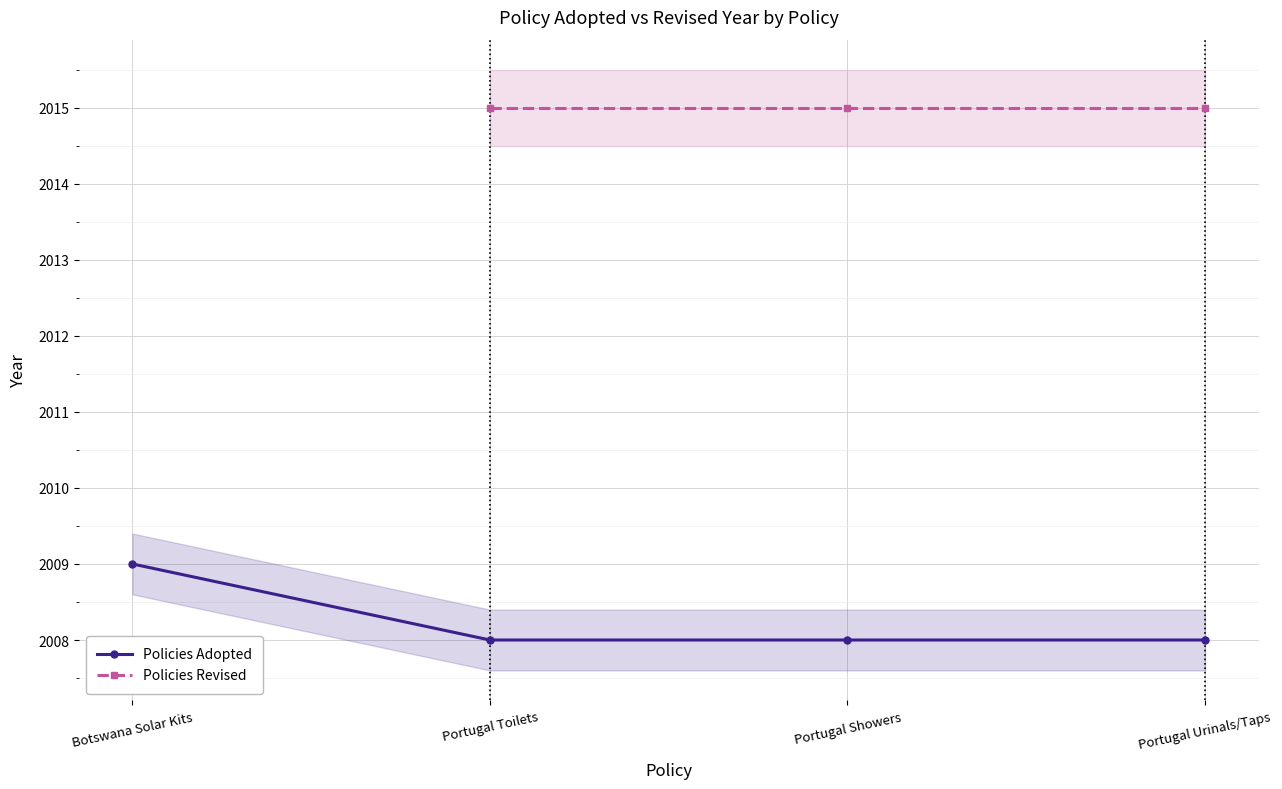

The Policies Adopted series shows 832.6 at Portugal Toilets. True or false?

False